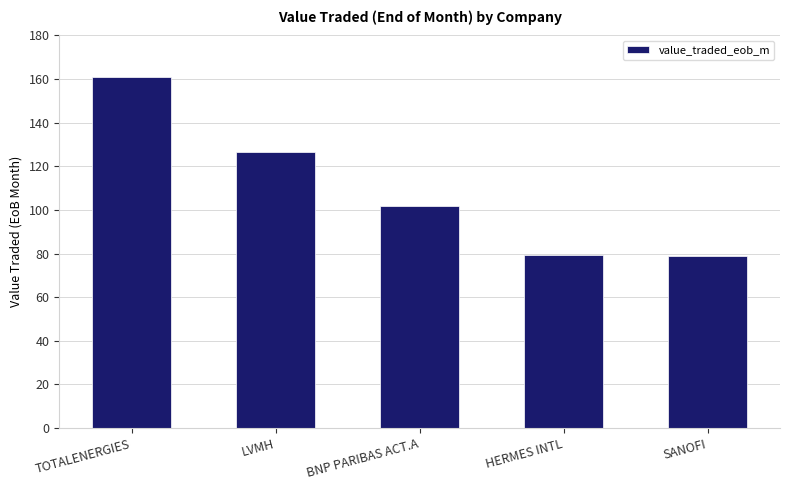

What position from the right is SANOFI?

1